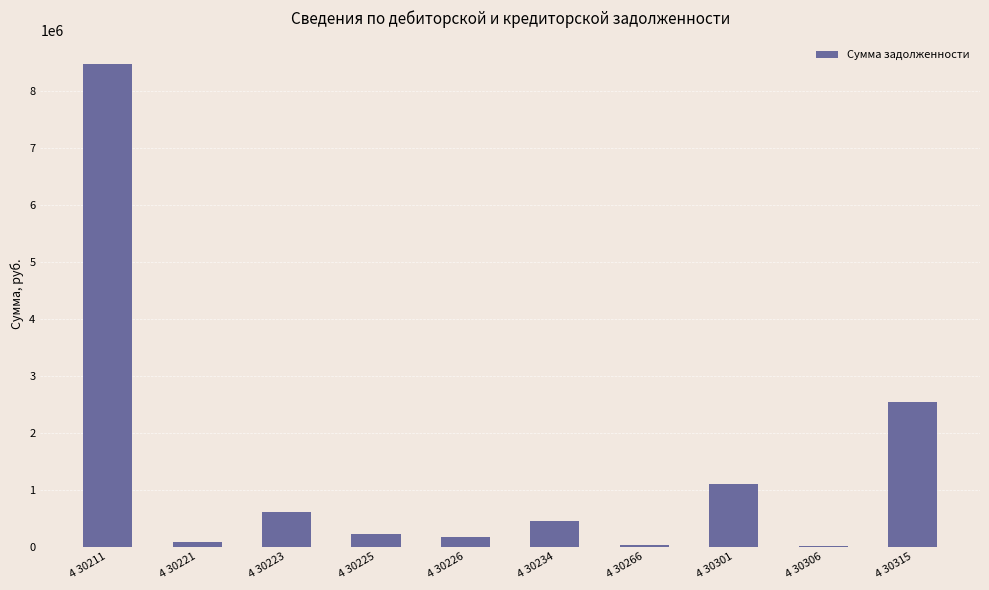

Is it true that the value at 4 30211 is 2188447.1?

False